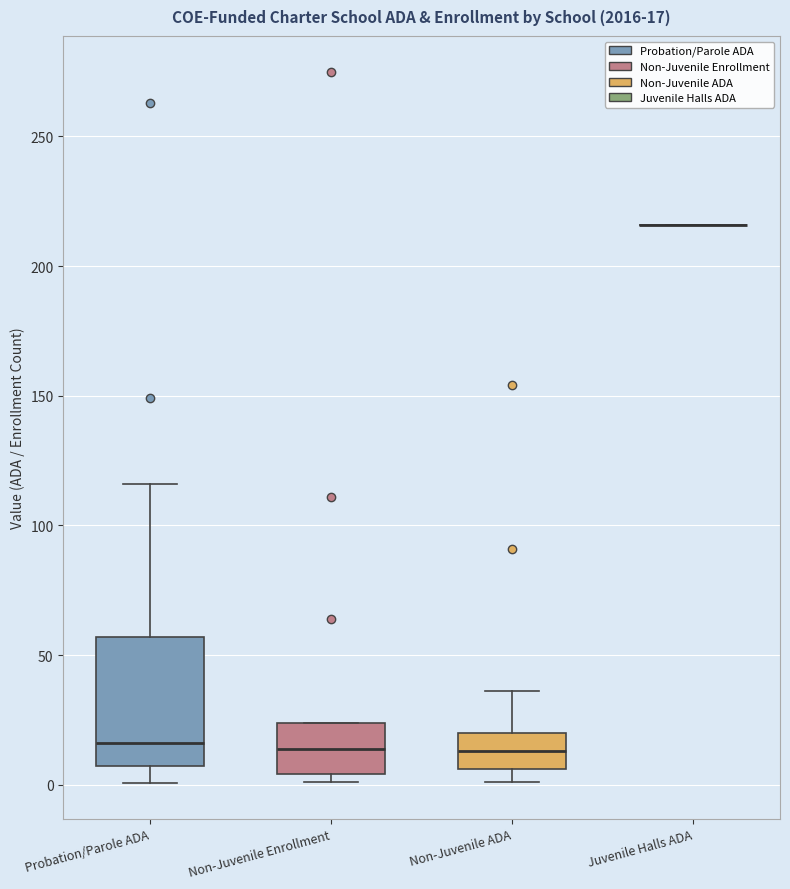

Comparing the boxes themselves (not the whiskers), which one is the tallest?

Probation/Parole ADA